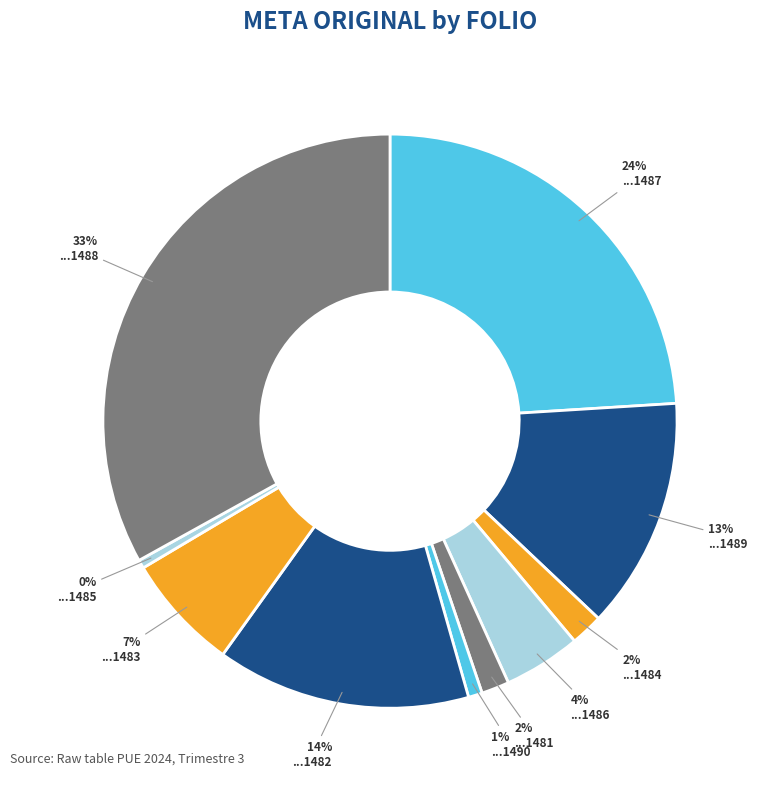

How many slices are in this pie chart?

10